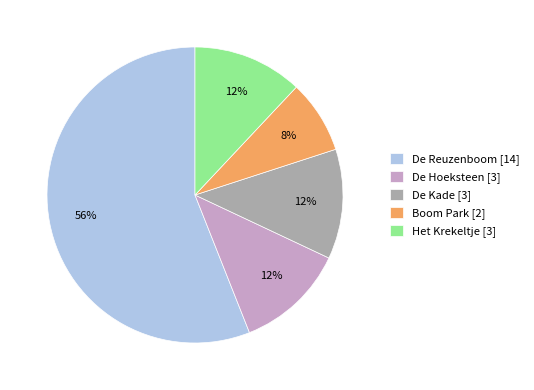

Which category has the biggest portion of the pie?

De Reuzenboom